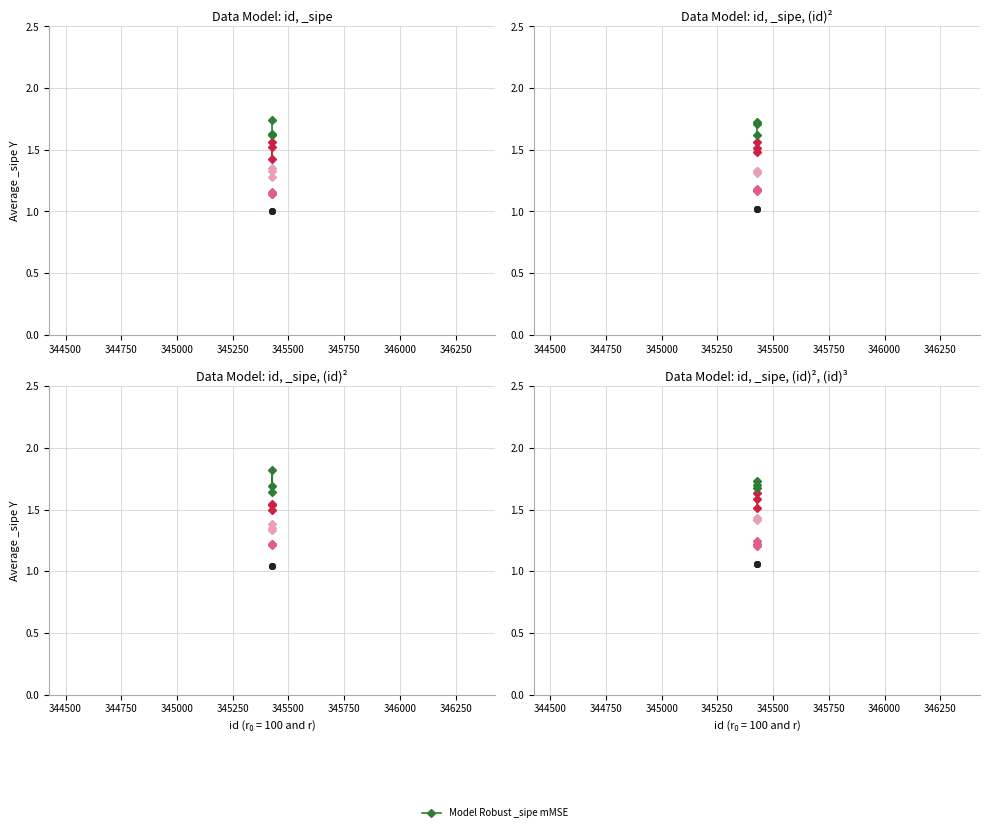

What is the value of the 2nd point from the left?

1.7